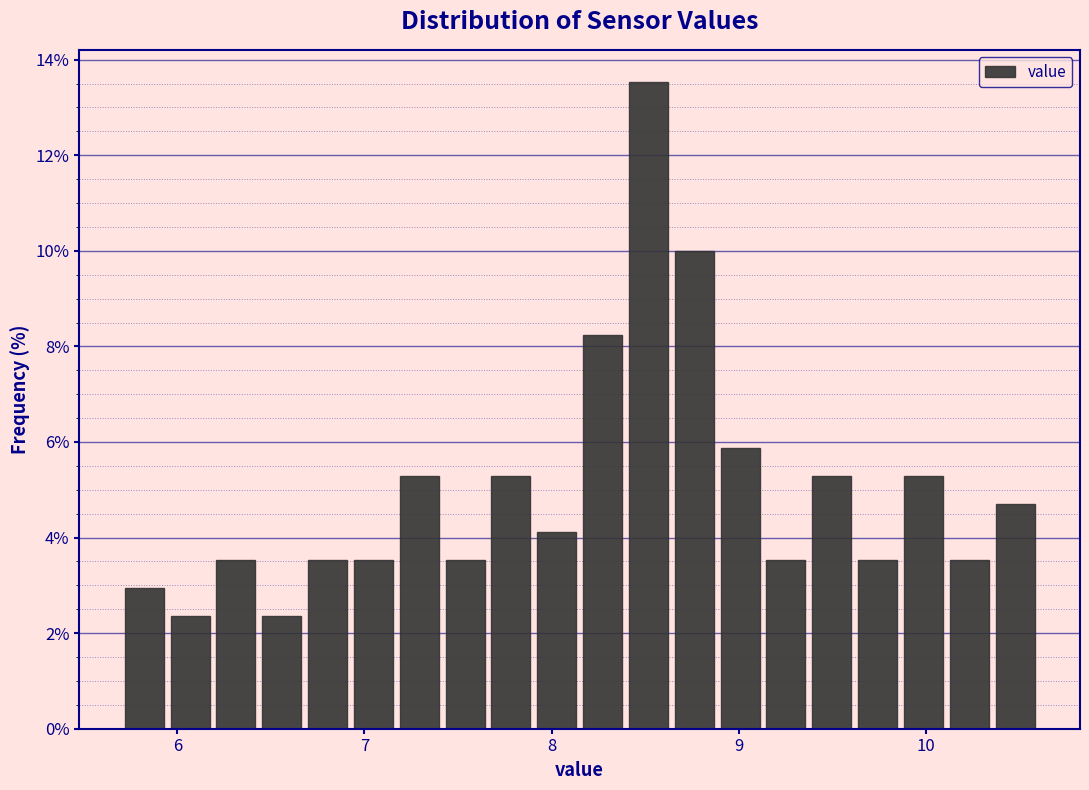

Around what value on the x-axis is the tallest bar? Give the approximate position of its centre, as read against the axis.

8.5